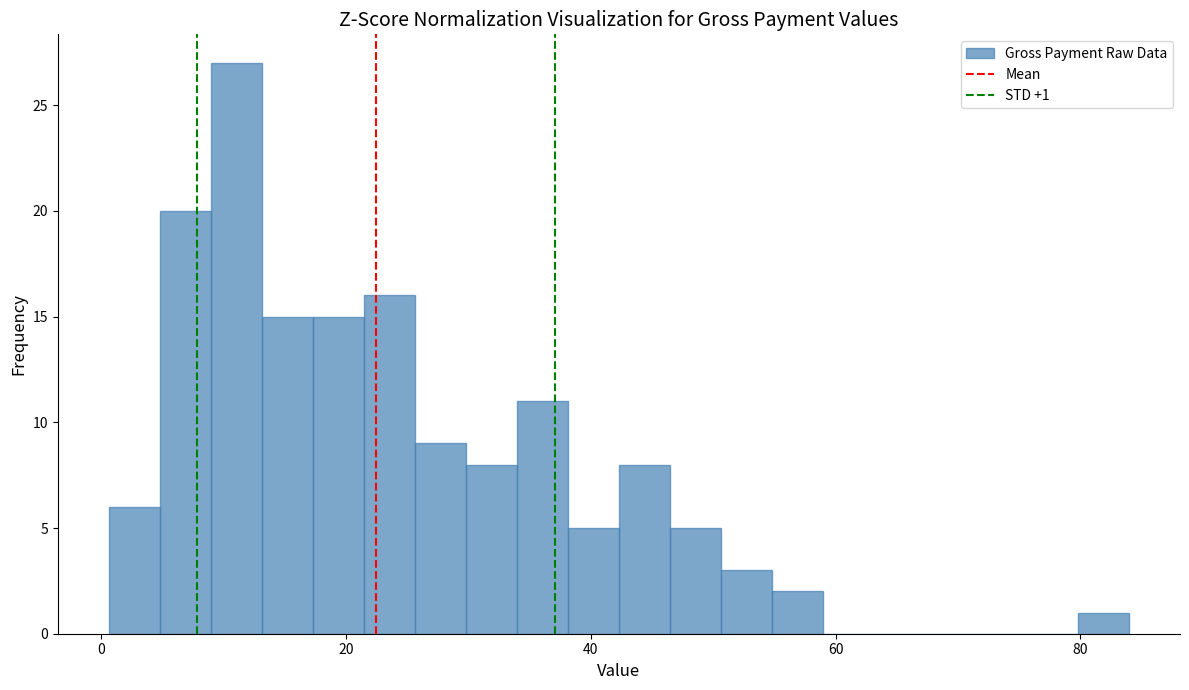

Read against the x-axis, roughly where is the centre of the tallest bar?

12